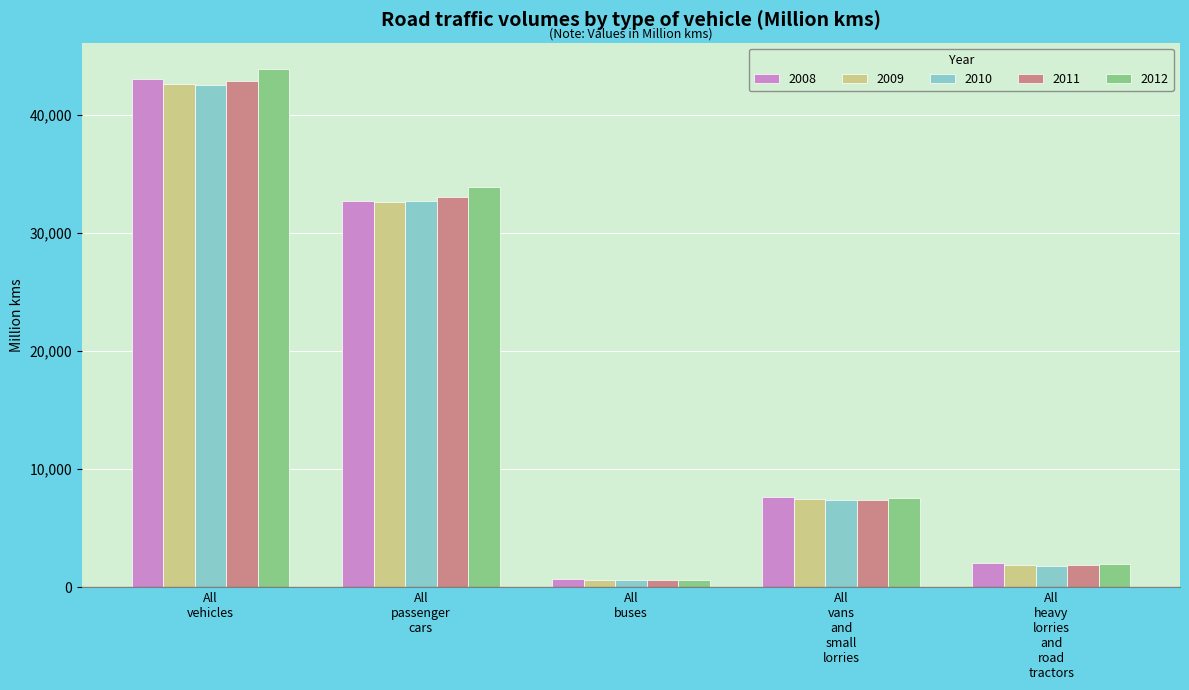

What is the lowest value of the 2009 series?

644.9